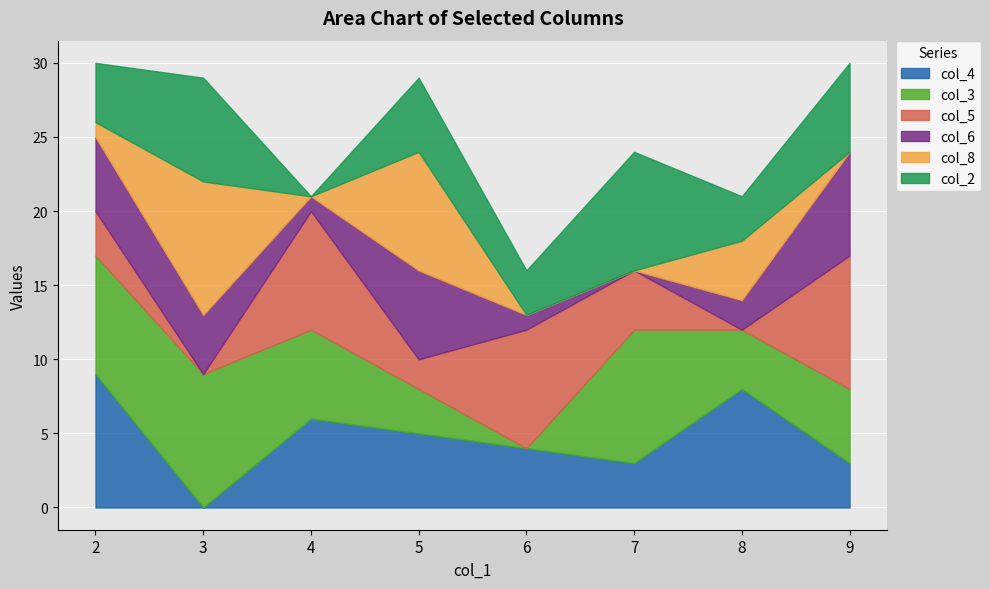

Between which two adjacent categories do col_5 and col_2 first intersect?

3 and 4